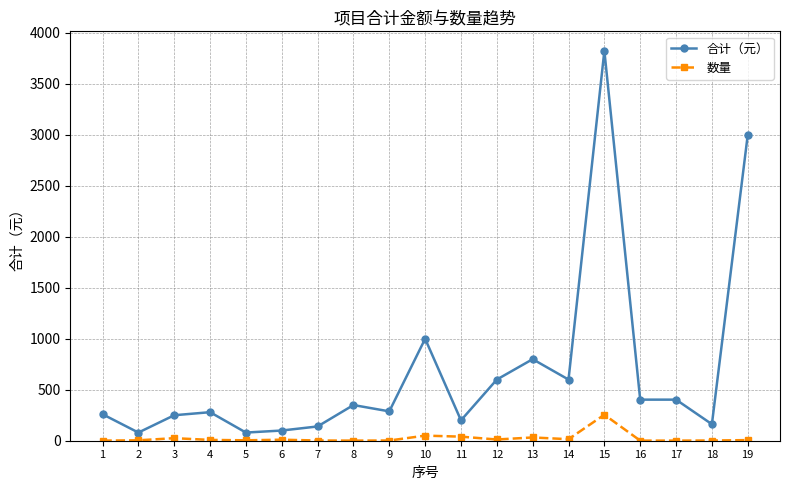

Rank the series at 17 from lowest to highest value.

数量, 合计（元）